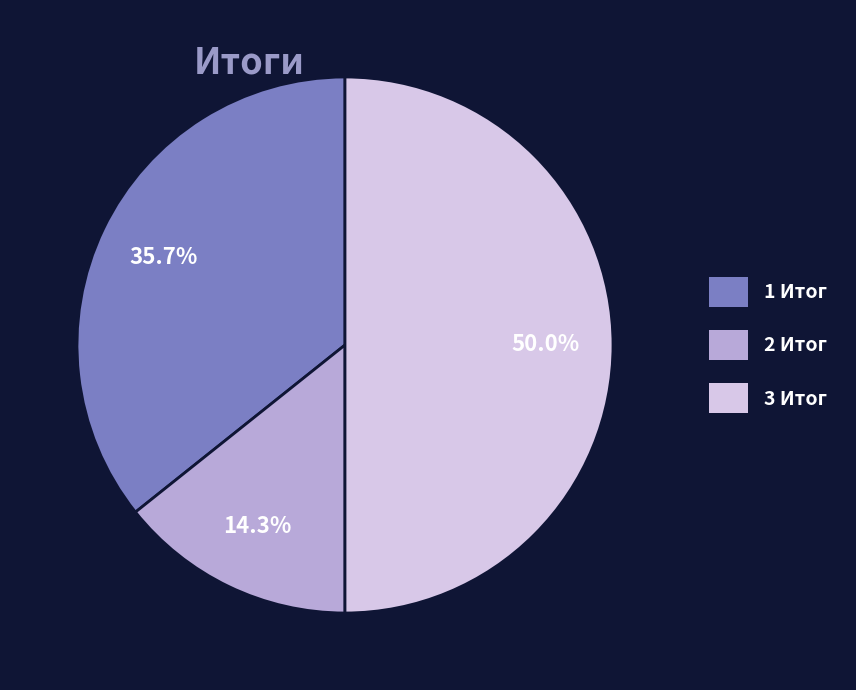

How many segments does this pie chart have?

3